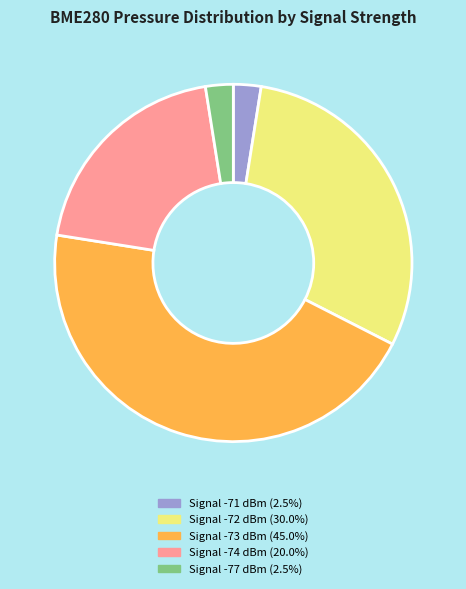

Is there a majority slice in this chart?

No